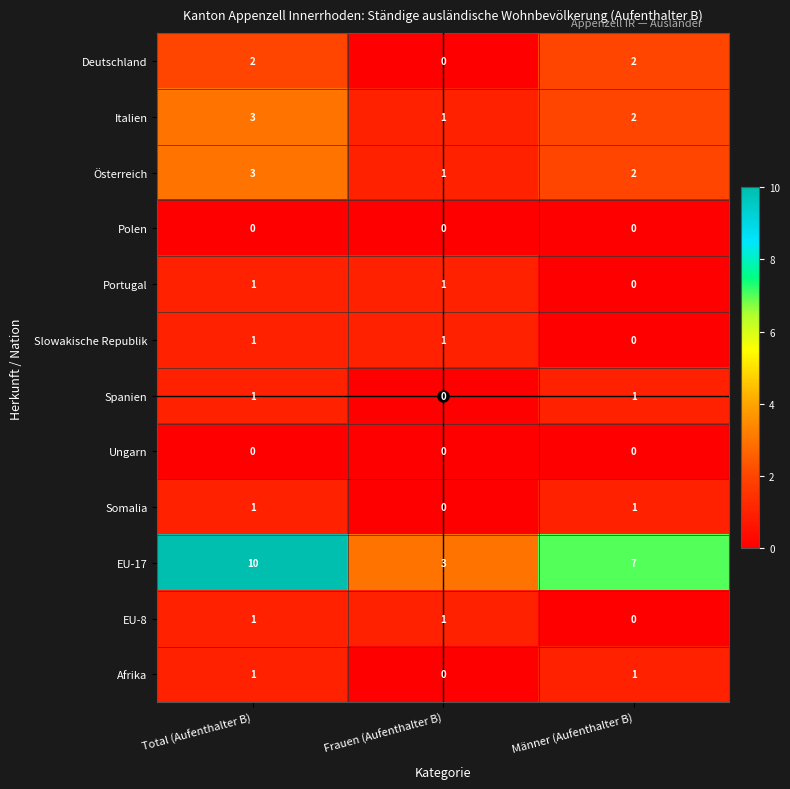

At which category is the sum across all series the highest?

Total (Aufenthalter B)